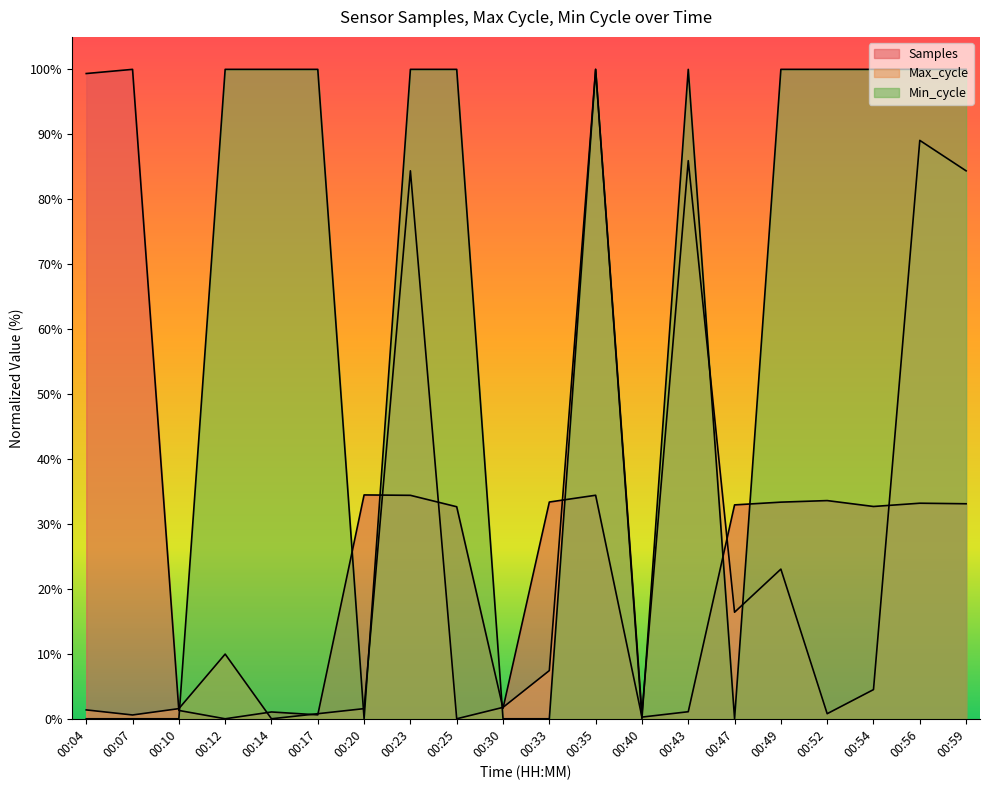

How many values in the Max_cycle series exceed 4?

10